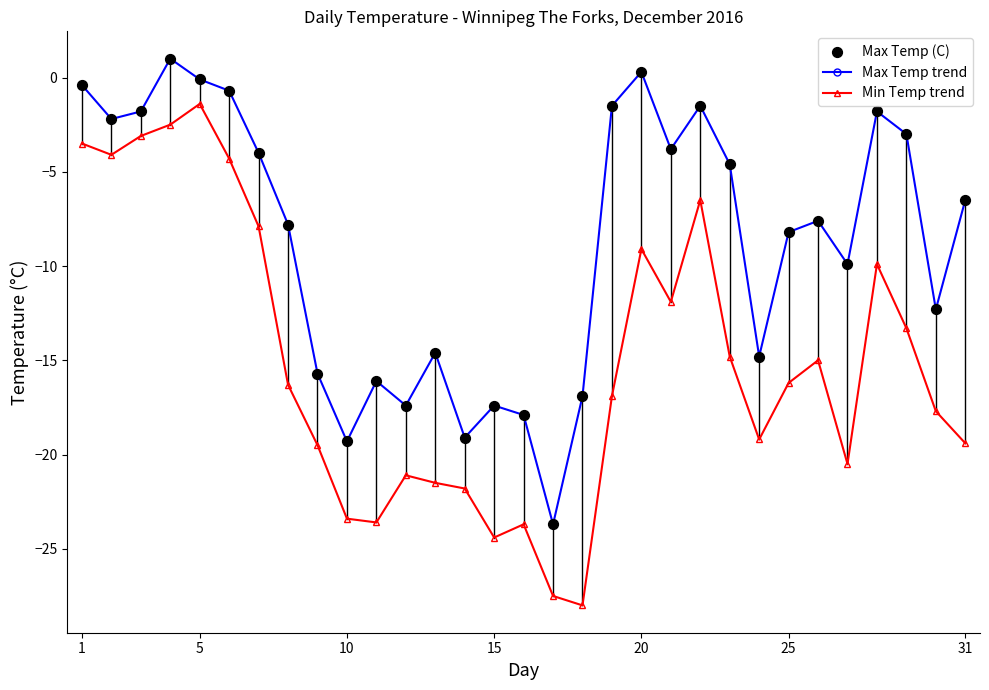

Which series has the largest range (max minus min)?

Min Temp trend